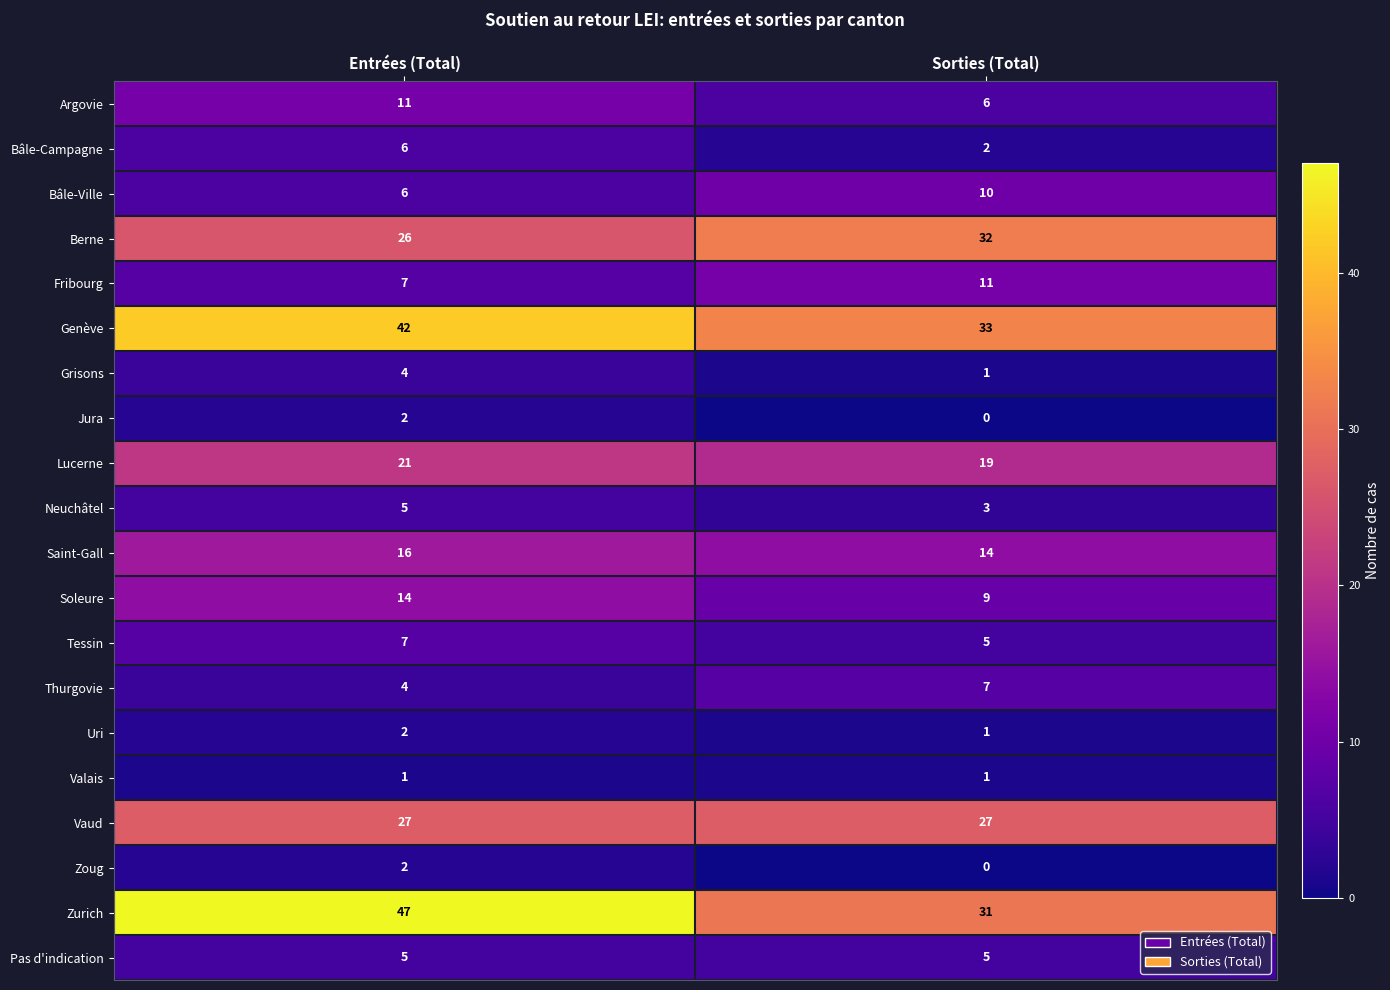

What is the total value across all series at Entrées (Total)?

255